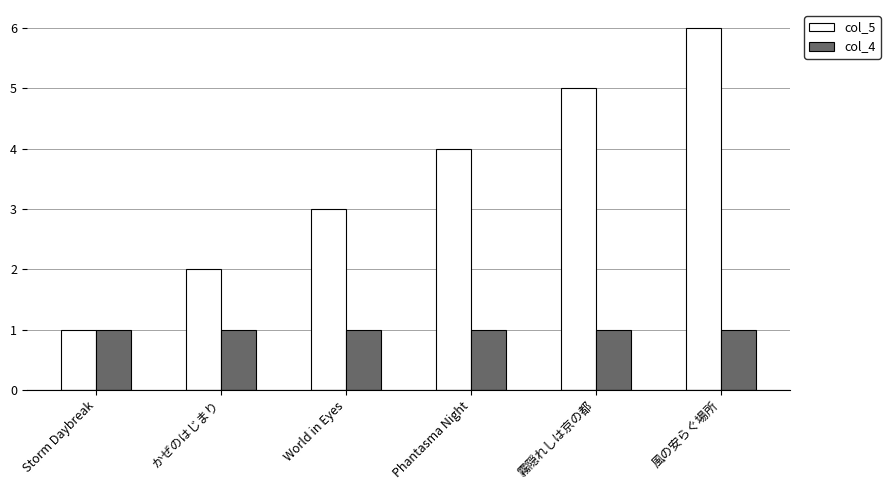

Which series has the largest range (max minus min)?

col_5